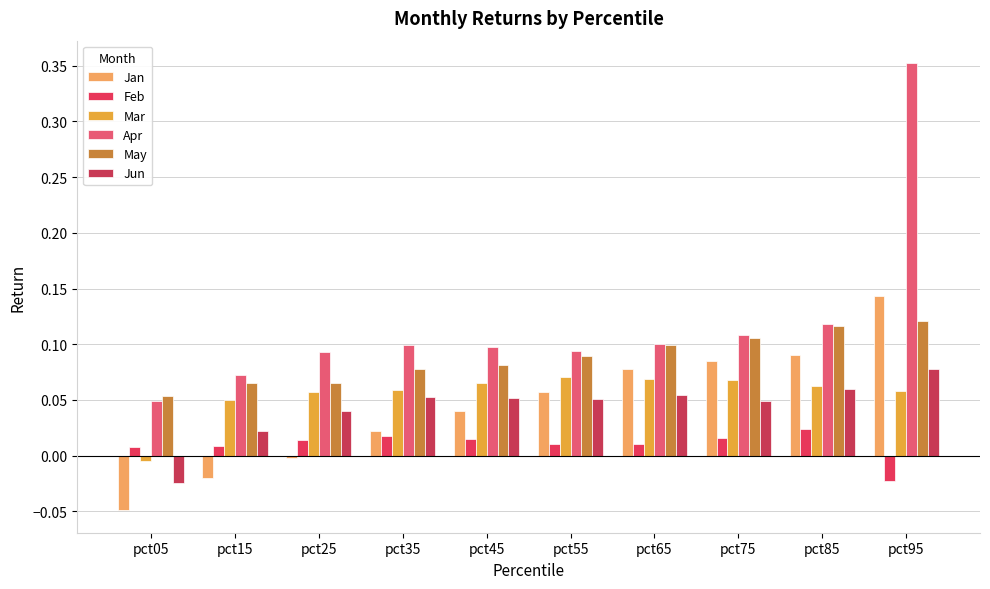

Reading left to right, transcribe all the data shown in this chart.

Jan: pct05=-0.0	pct15=-0.0	pct25=-0.0	pct35=0.0	pct45=0.0	pct55=0.1	pct65=0.1	pct75=0.1	pct85=0.1	pct95=0.1
Feb: pct05=0.0	pct15=0.0	pct25=0.0	pct35=0.0	pct45=0.0	pct55=0.0	pct65=0.0	pct75=0.0	pct85=0.0	pct95=-0.0
Mar: pct05=-0.0	pct15=0.0	pct25=0.1	pct35=0.1	pct45=0.1	pct55=0.1	pct65=0.1	pct75=0.1	pct85=0.1	pct95=0.1
Apr: pct05=0.0	pct15=0.1	pct25=0.1	pct35=0.1	pct45=0.1	pct55=0.1	pct65=0.1	pct75=0.1	pct85=0.1	pct95=0.4
May: pct05=0.1	pct15=0.1	pct25=0.1	pct35=0.1	pct45=0.1	pct55=0.1	pct65=0.1	pct75=0.1	pct85=0.1	pct95=0.1
Jun: pct05=-0.0	pct15=0.0	pct25=0.0	pct35=0.1	pct45=0.1	pct55=0.1	pct65=0.1	pct75=0.0	pct85=0.1	pct95=0.1